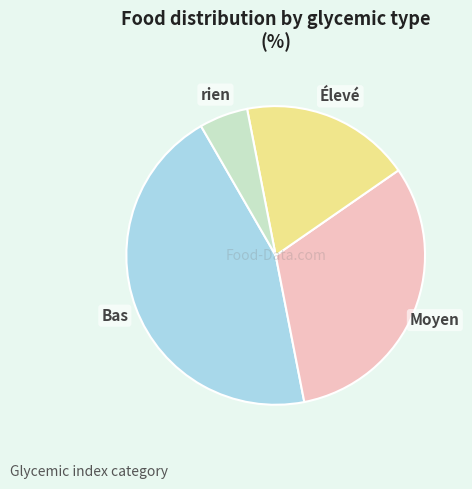

Is there a majority slice in this chart?

No